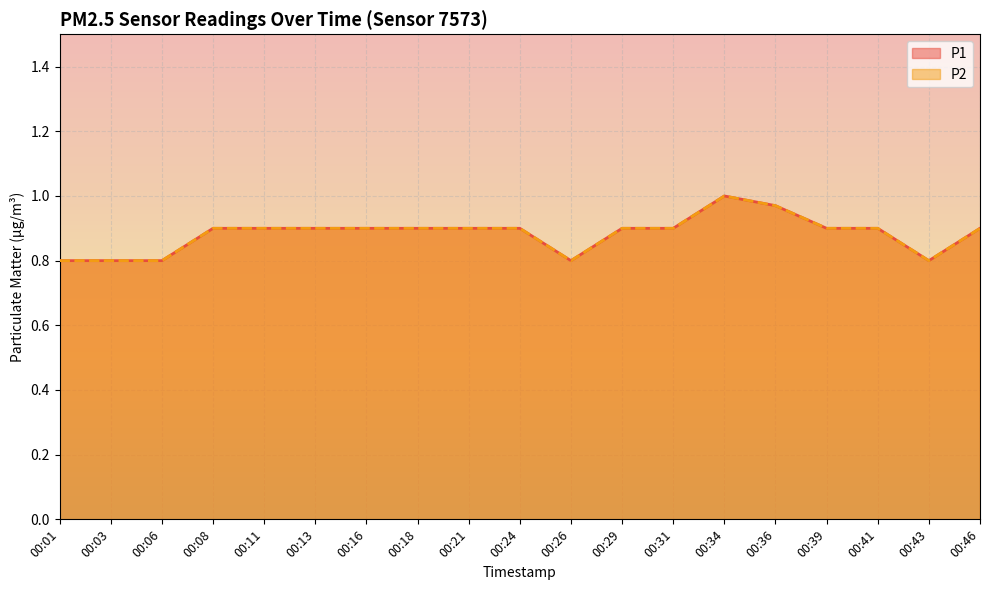

Which category has the lowest value across all series?

00:01